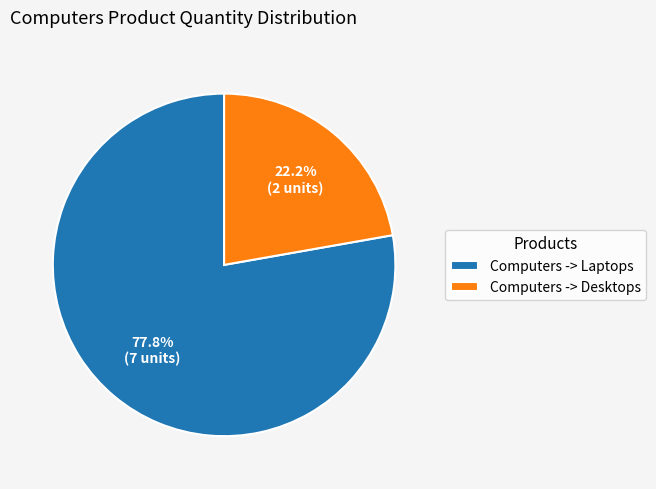

What is the ratio of the value at Computers -> Laptops to the value at Computers -> Desktops?

3.5